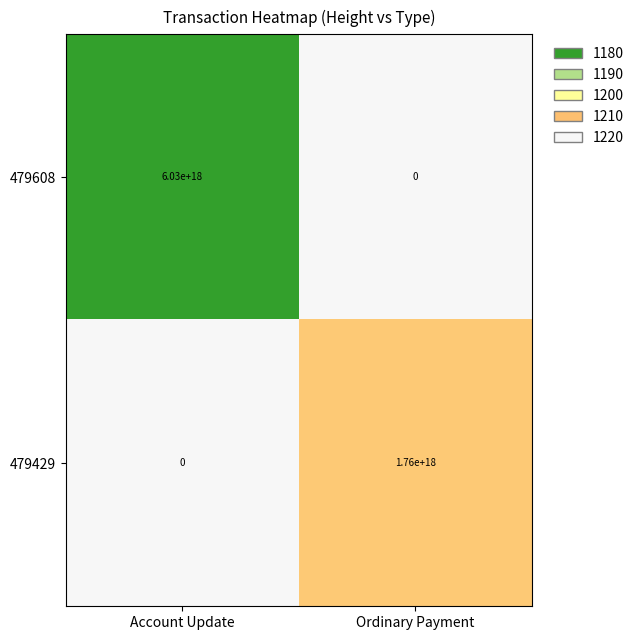

At which label does 479608 reach its minimum?

Ordinary Payment